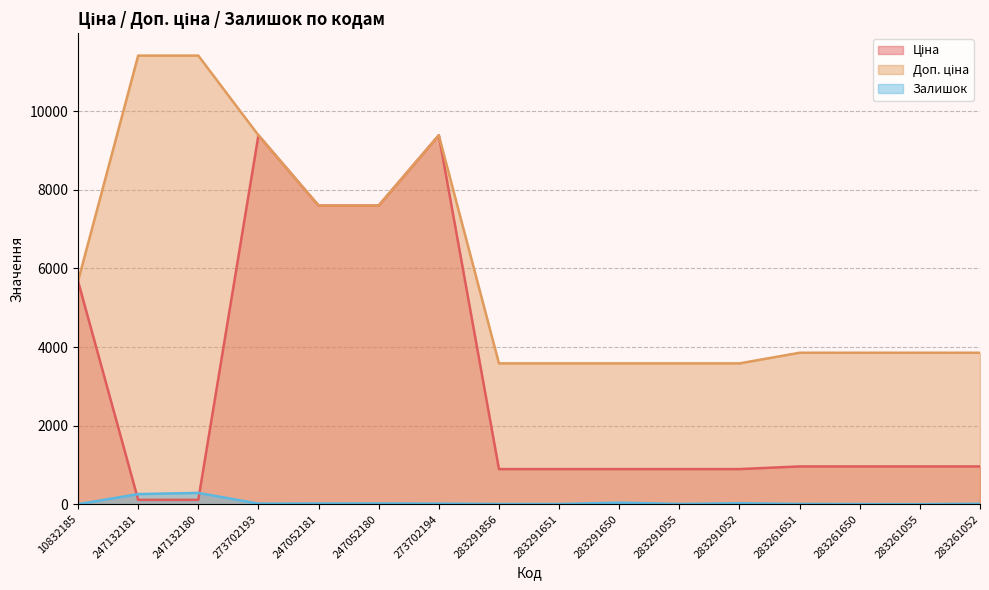

Which category has the highest value in the Залишок series?

247132180